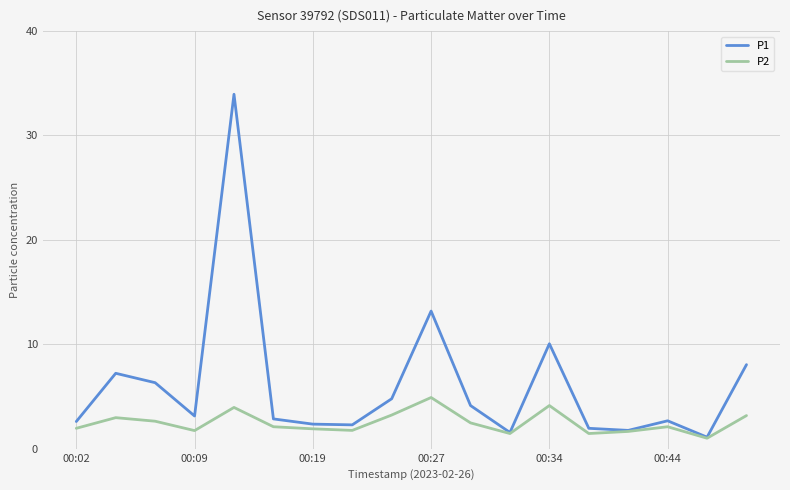

Rank the series by their maximum value, from lowest to highest.

P2, P1